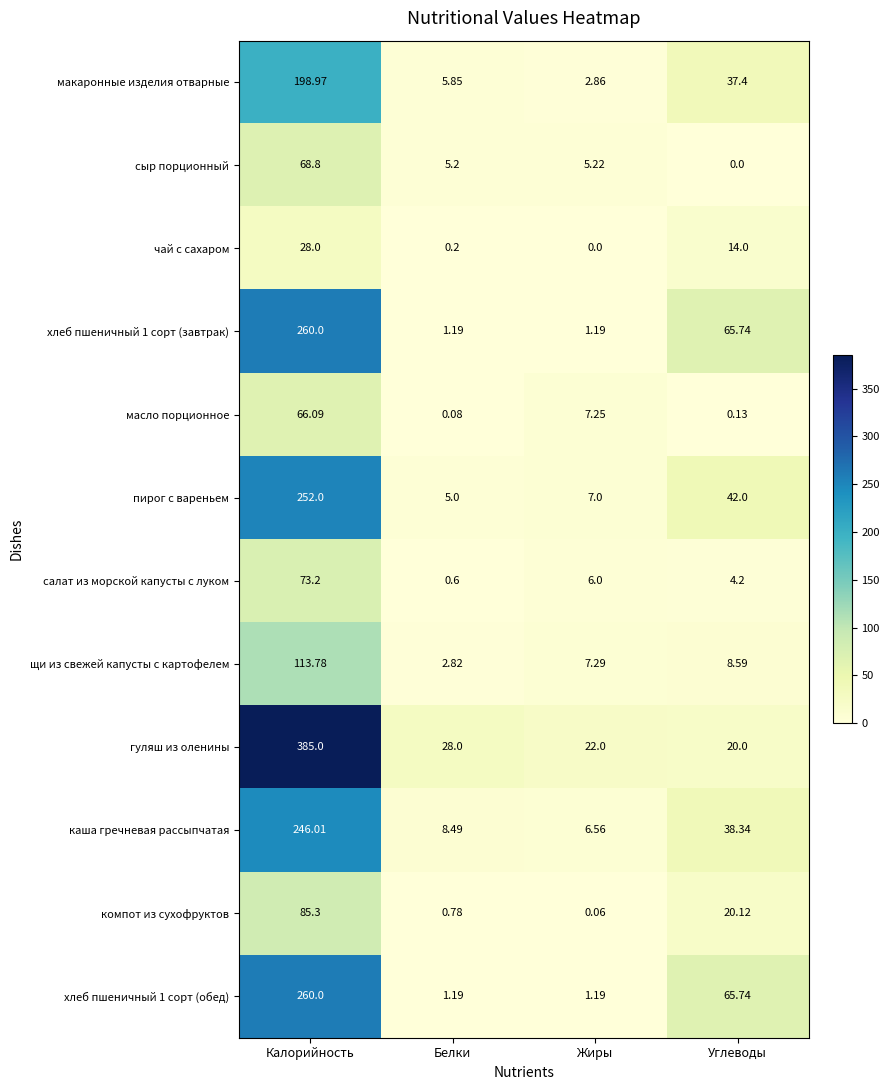

Is the value of чай с сахаром at Белки greater than the value of компот из сухофруктов at Калорийность?

No